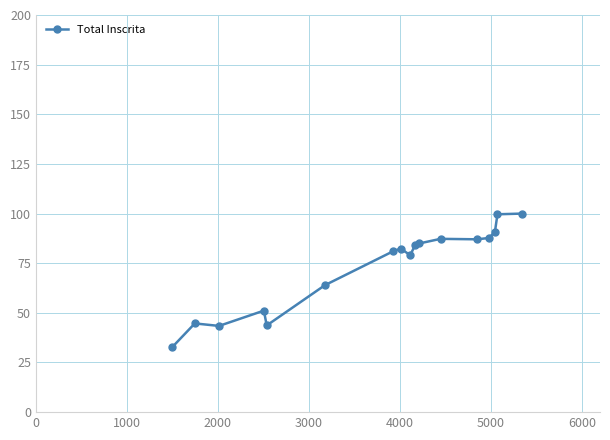

How many lines are shown in the chart?

1